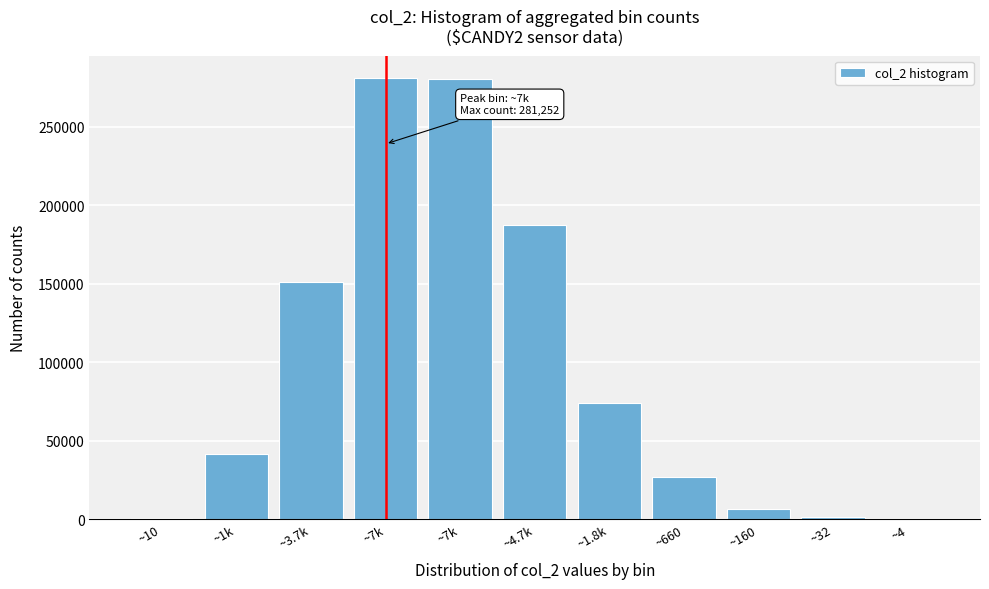

How many categories are shown in the chart?

11